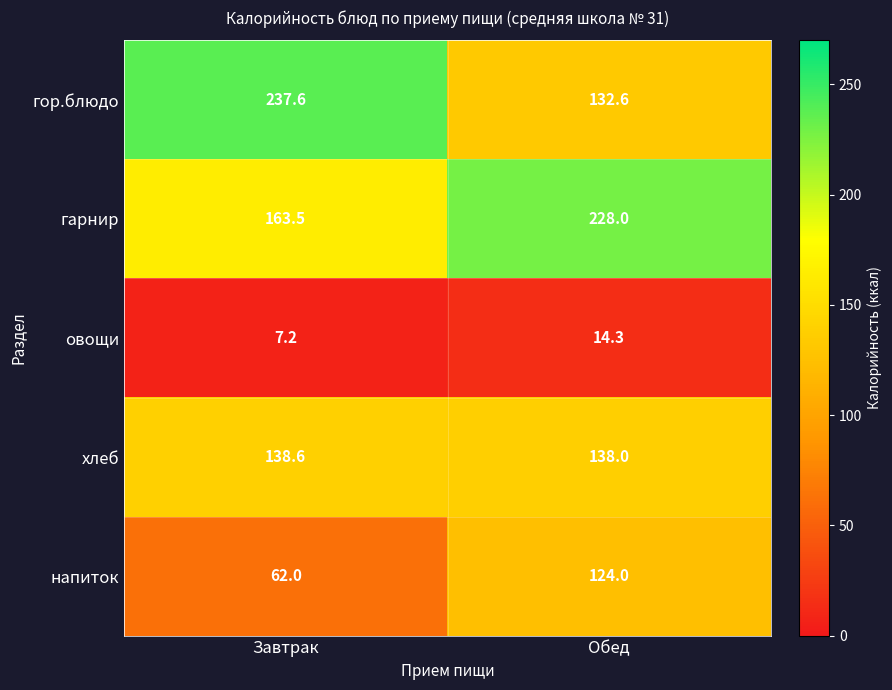

Reading left to right, transcribe all the data shown in this chart.

гор.блюдо: 237.6	132.6
гарнир: 163.5	228.0
овощи: 7.2	14.3
хлеб: 138.6	138.0
напиток: 62.0	124.0